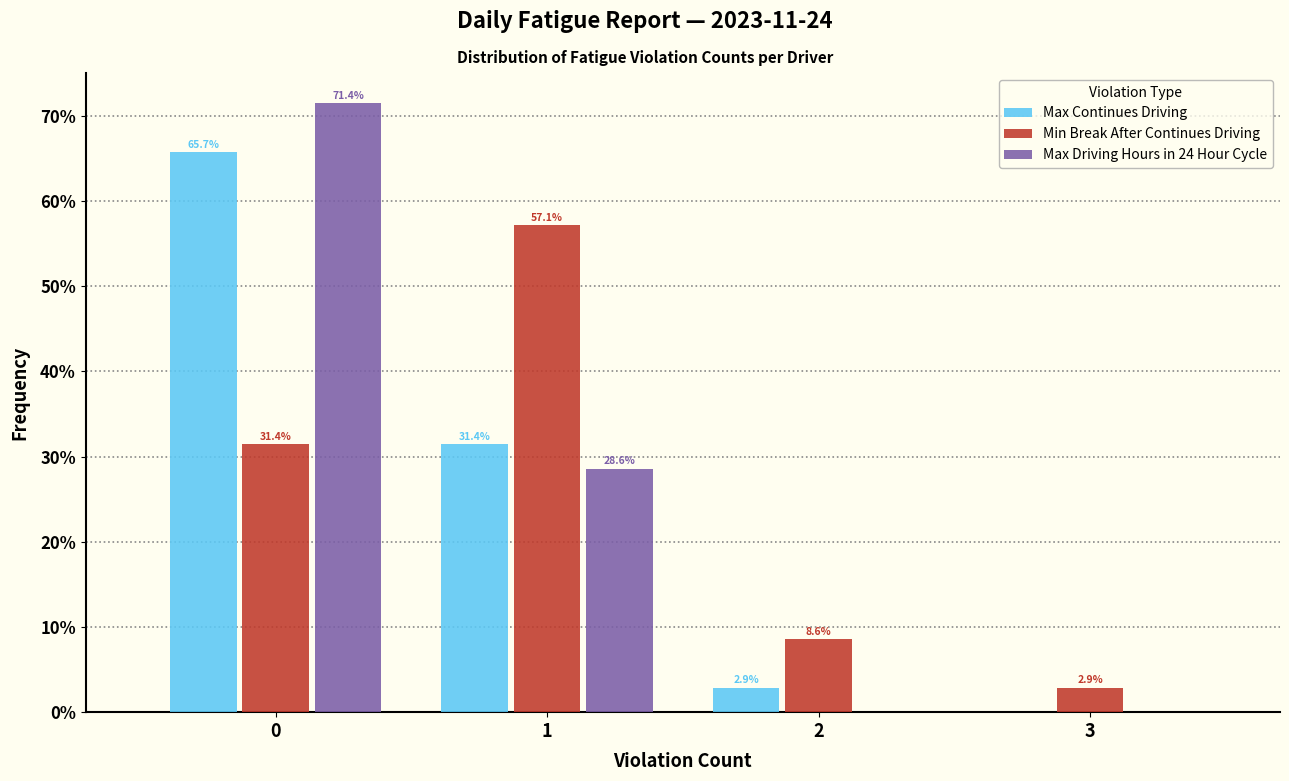

Reading left to right, transcribe all the data shown in this chart.

Max Continues Driving: 0=65.7	1=31.4	2=2.9	3=0.0
Min Break After Continues Driving: 0=31.4	1=57.1	2=8.6	3=2.9
Max Driving Hours in 24 Hour Cycle: 0=71.4	1=28.6	2=0.0	3=0.0